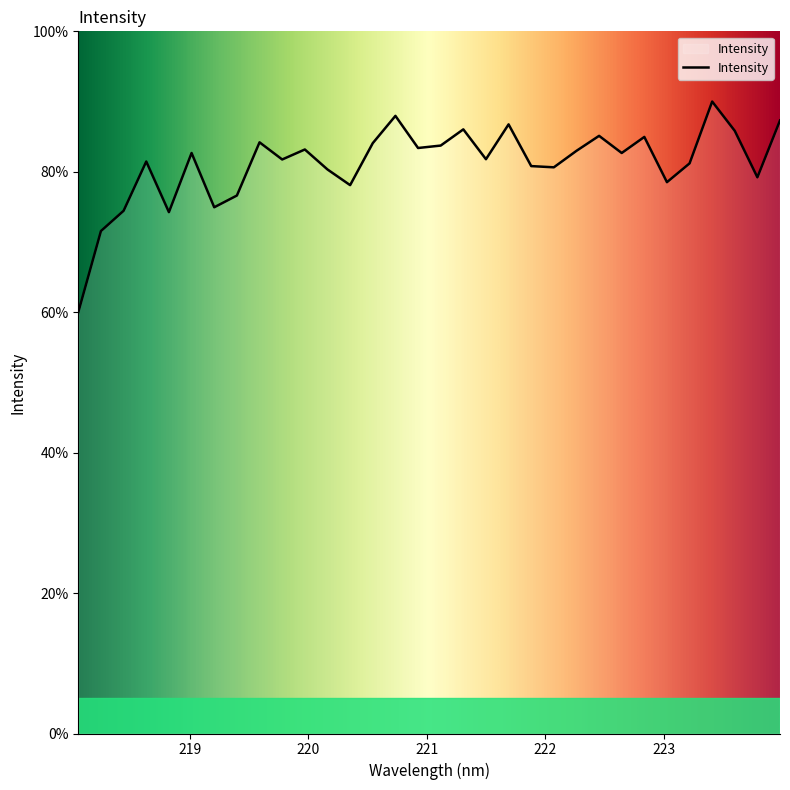

What is the maximum value shown in the chart?

90.0